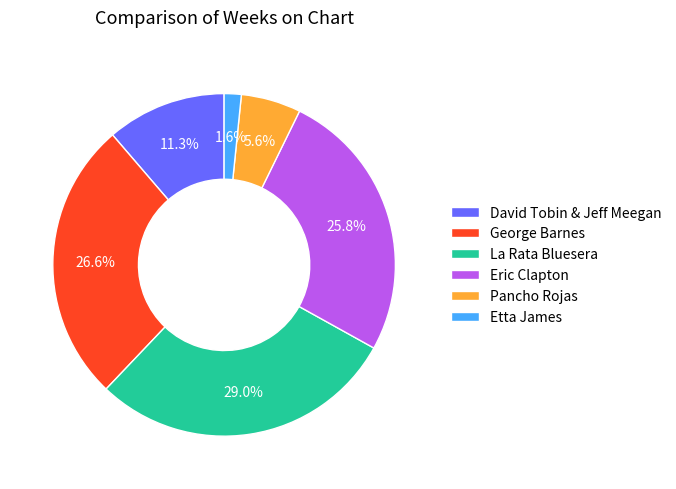

To the nearest percent, what is the difference between the La Rata Bluesera and Etta James slice percentages?

27%